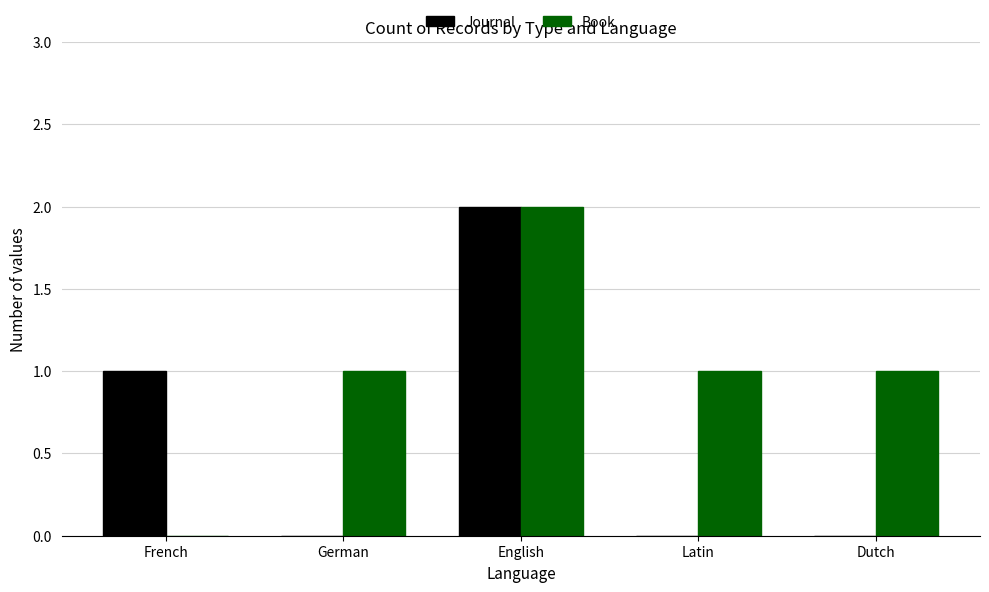

Which category has the highest value in the Journal series?

English